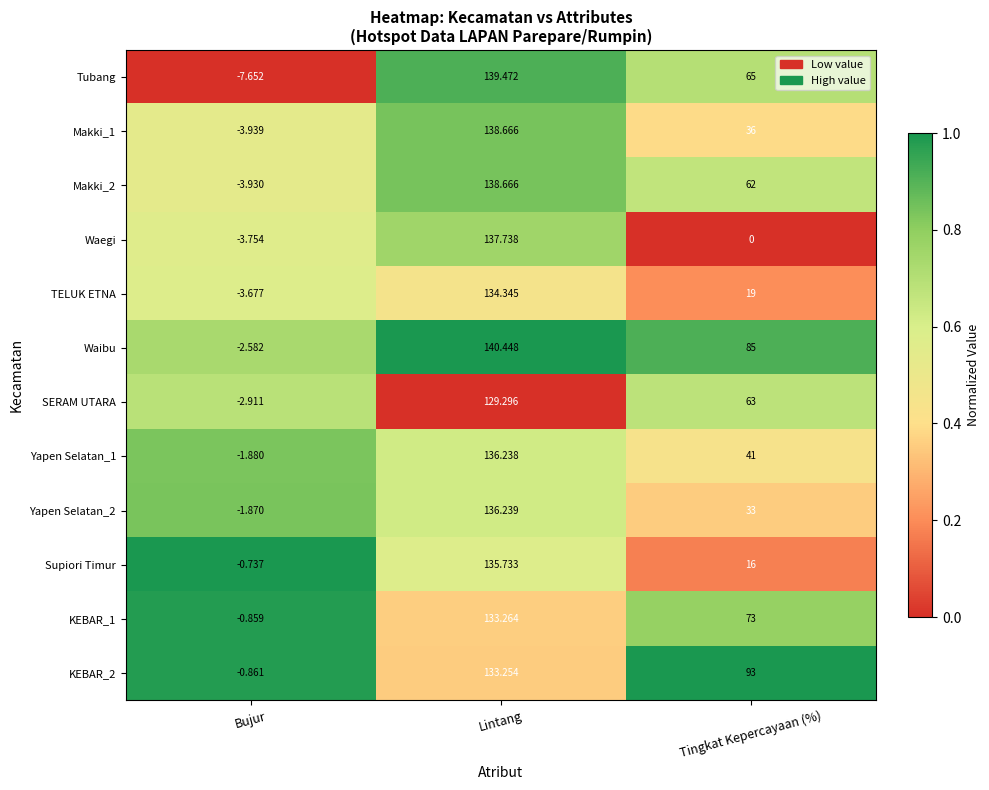

Which label corresponds to the smallest value in the chart?

Bujur